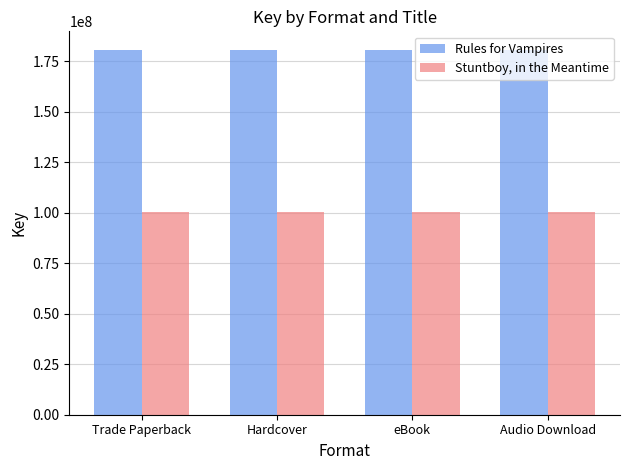

Is it true that Rules for Vampires equals 180786958 at eBook?

True